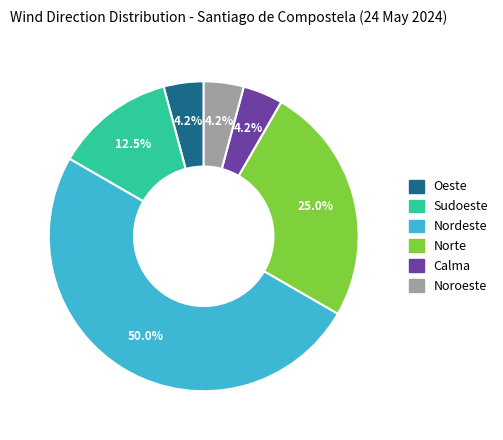

How much of the chart is everything except Norte?

75.0%